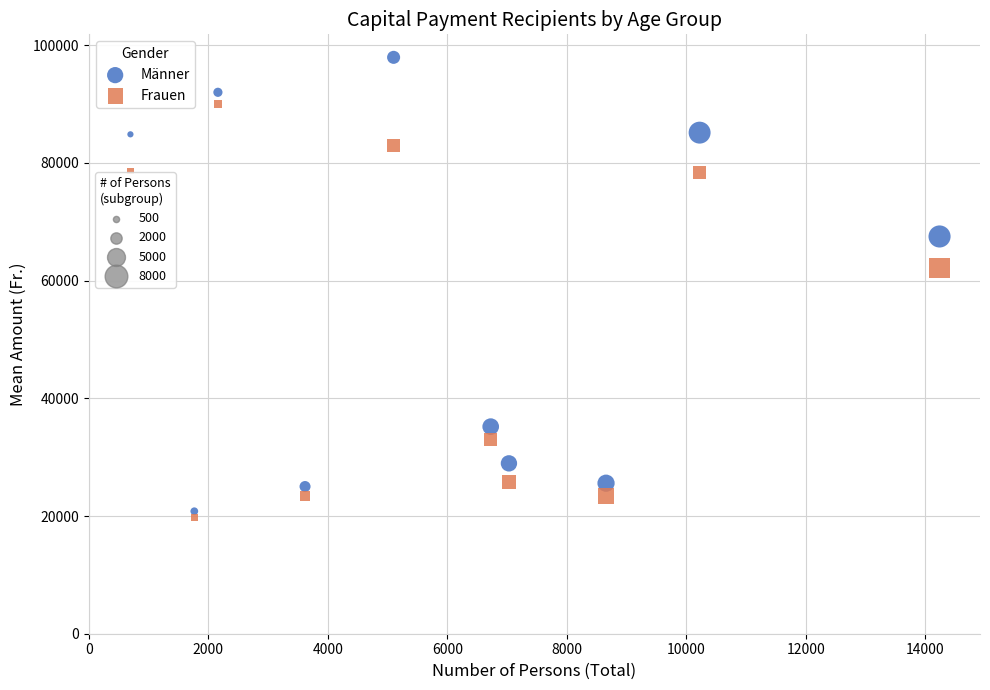

Across all series, what Y value is closest to 58845?

62143.6